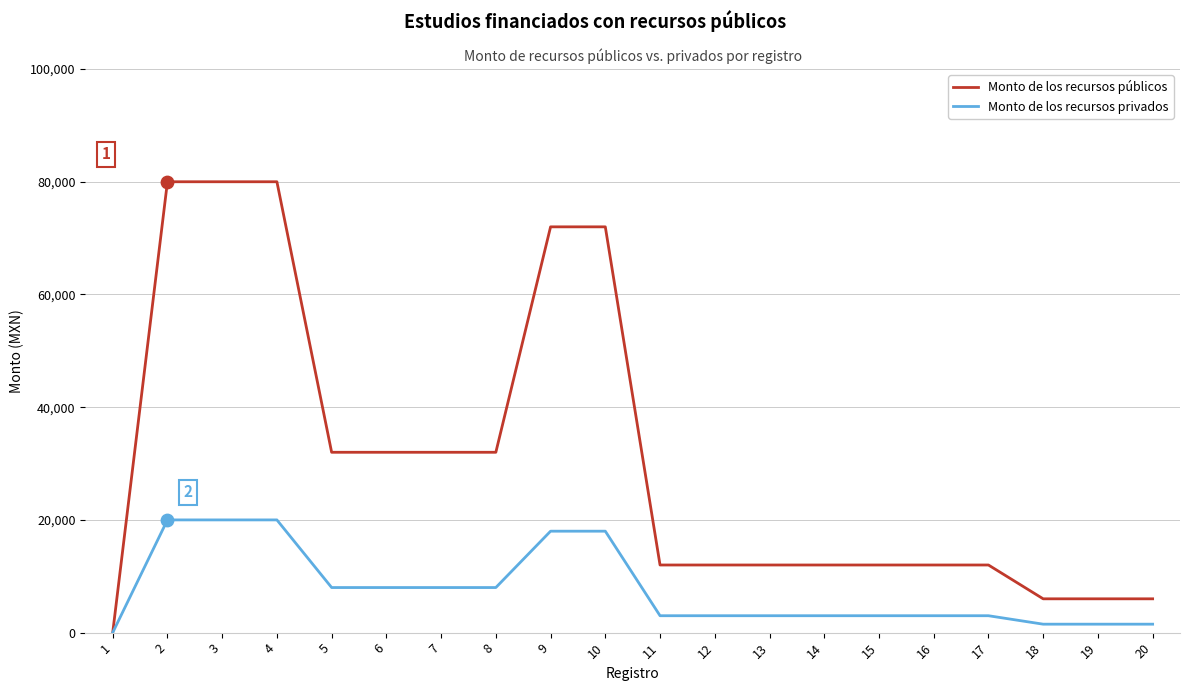

Which series has the largest total across all categories?

Monto de los recursos públicos